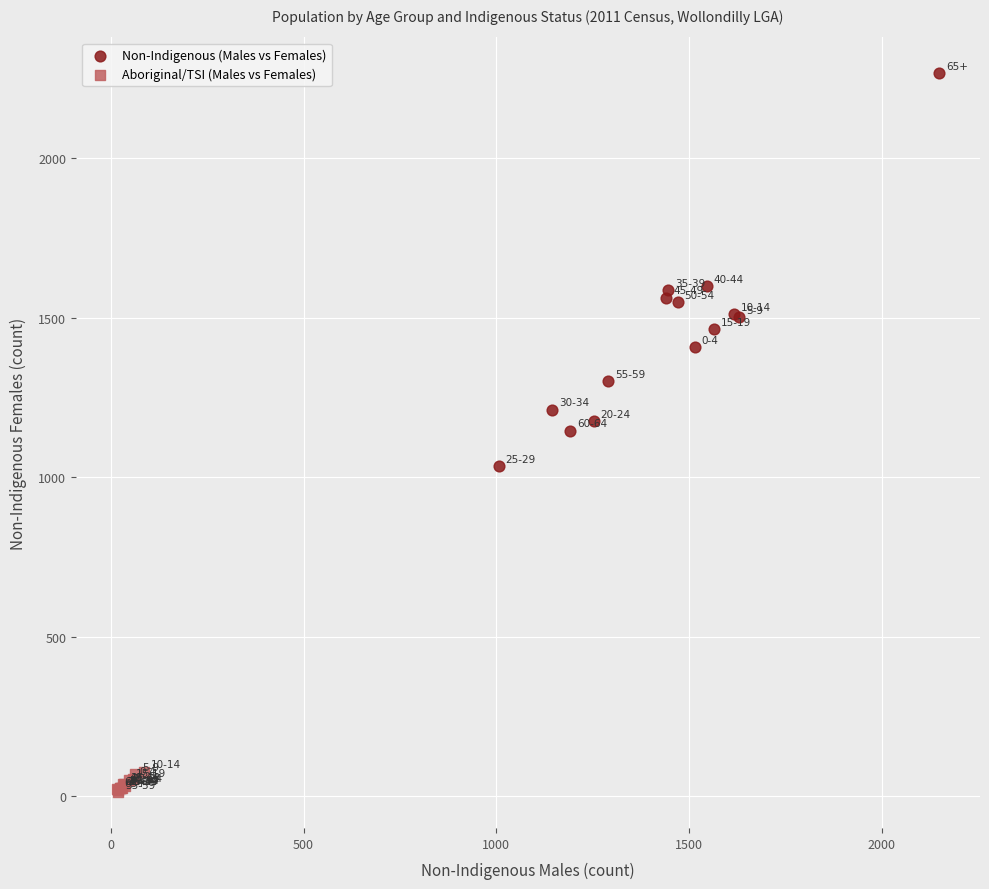

Which series contains the highest Y value?

Non-Indigenous (Males vs Females)